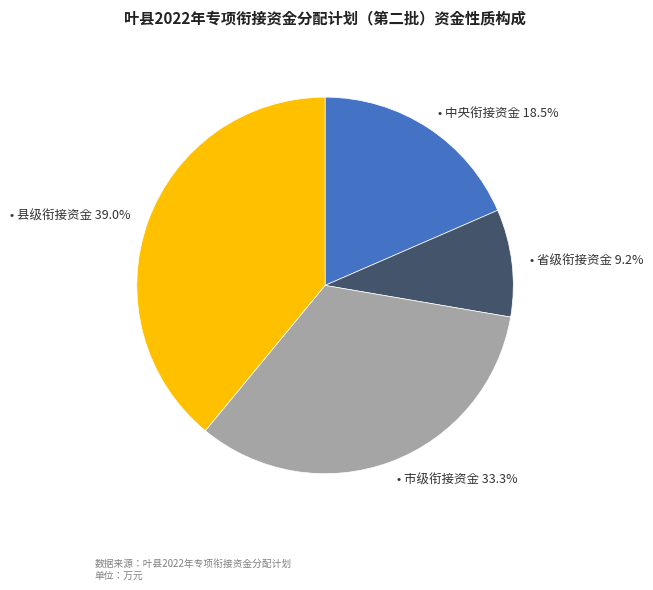

Is there a majority slice in this chart?

No